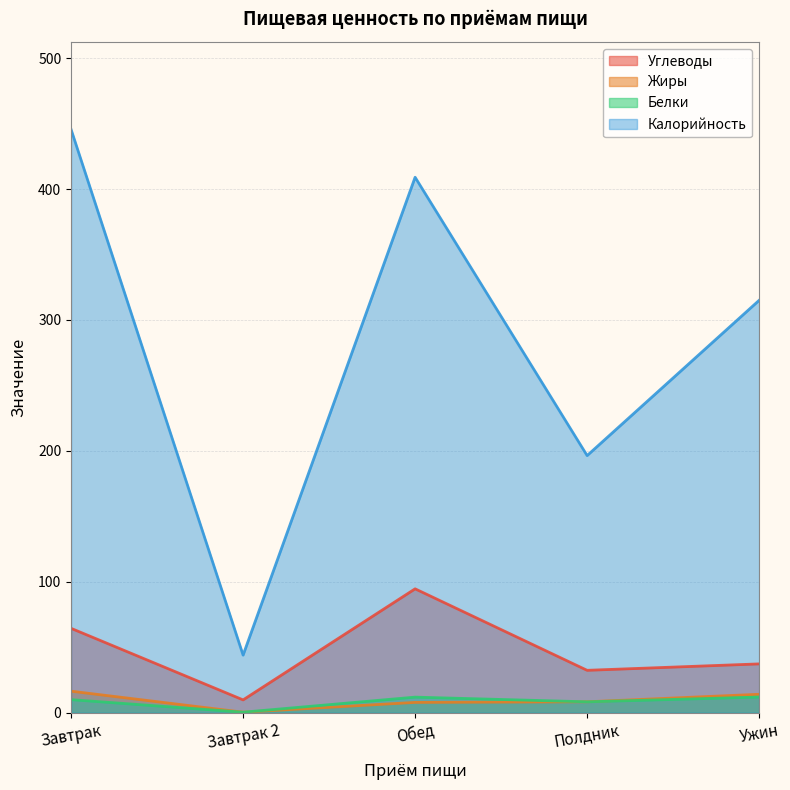

What is the label of the 5th point from the left?

Ужин